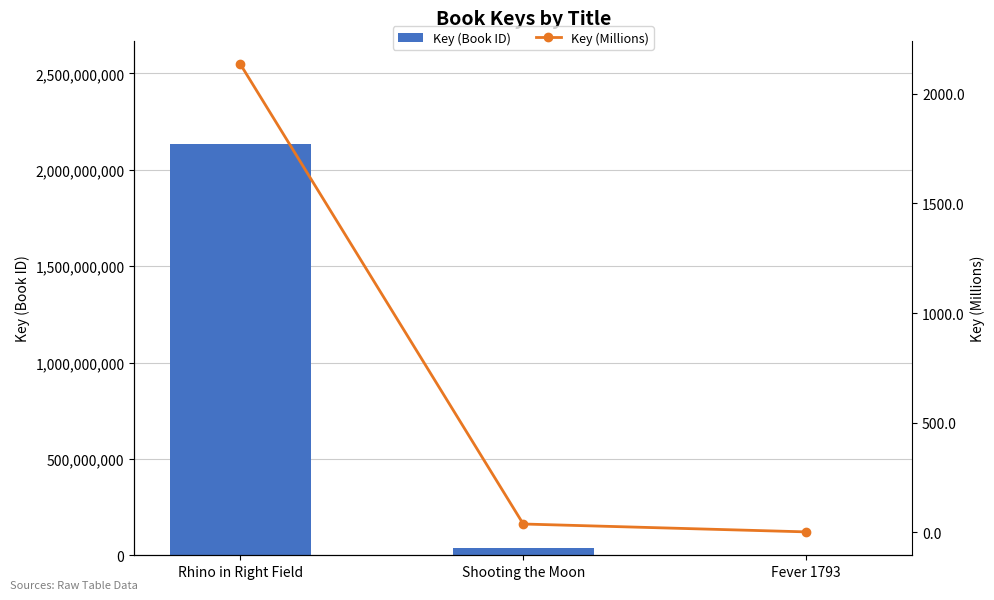

Which series has the widest spread of values?

Key (Book ID)